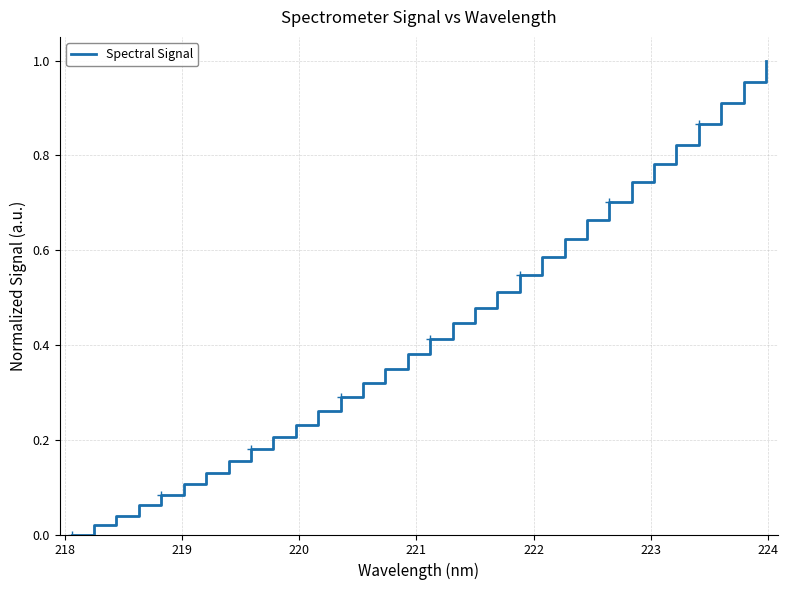

The value at 222 is 0.0. True or false?

False